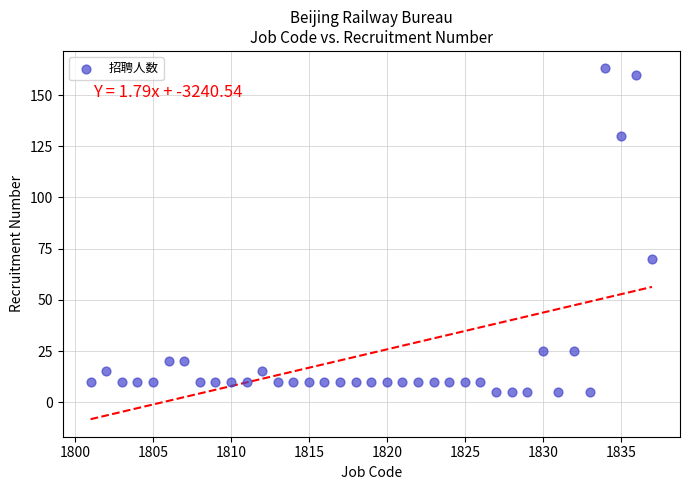

What Y value in the scatter plot is closest to 84?

70